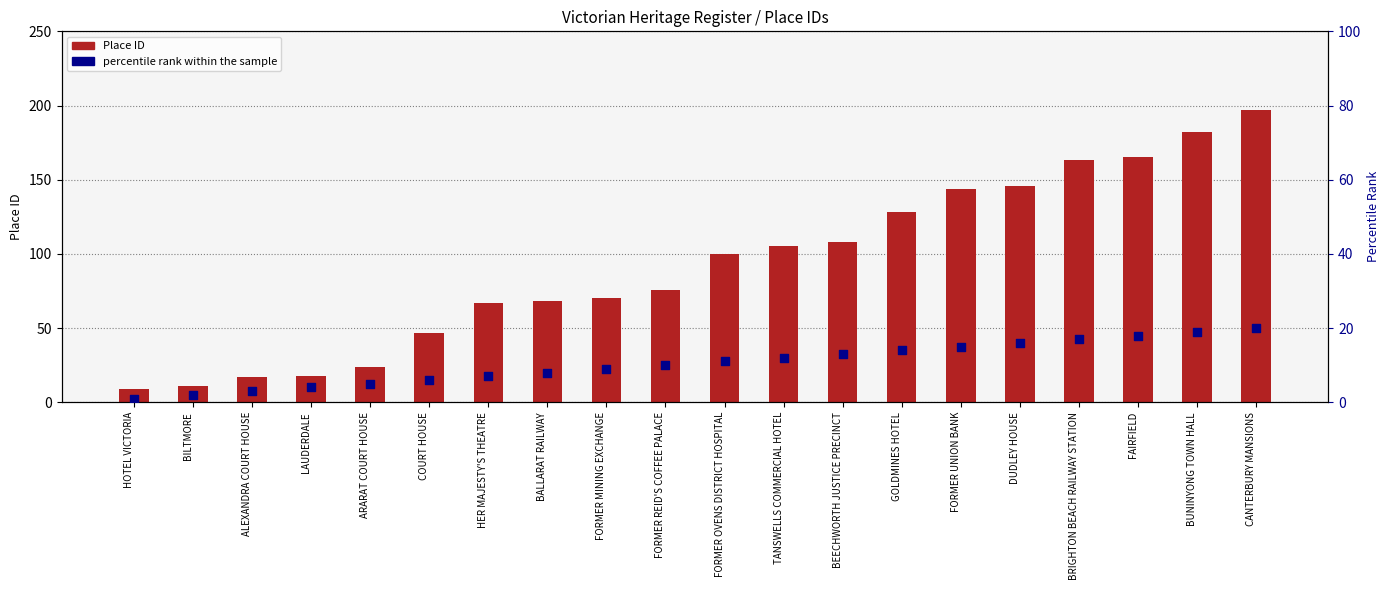

Is the value of Place ID at BUNINYONG TOWN HALL greater than the value of percentile rank within the sample at ARARAT COURT HOUSE?

Yes